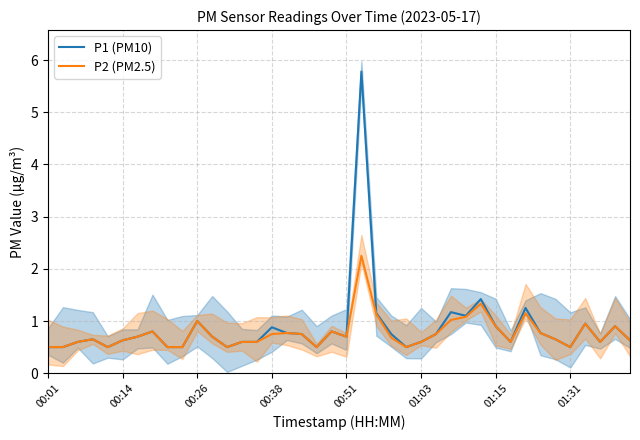

Which series has the largest total across all categories?

P1 (PM10)